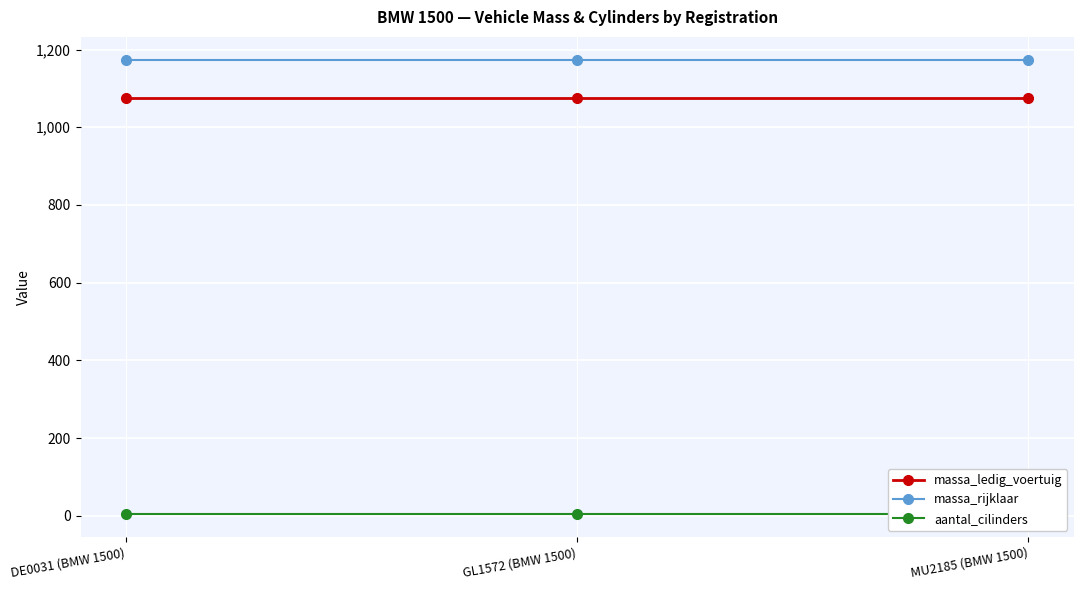

What is the average value of the massa_ledig_voertuig series?

1074